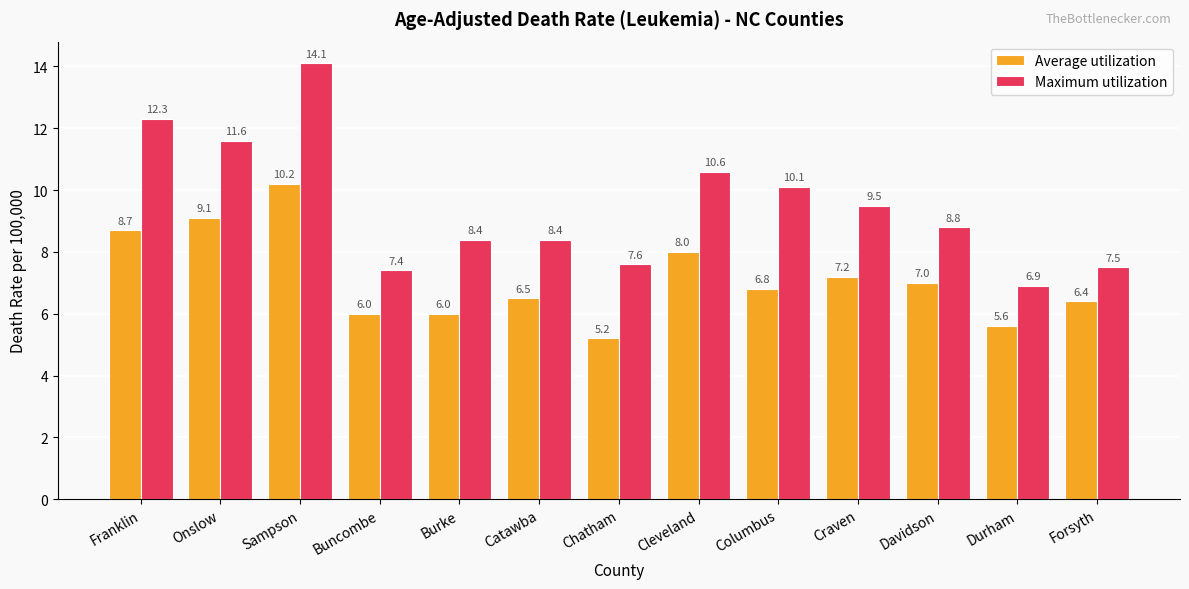

How many categories are shown in the chart?

13